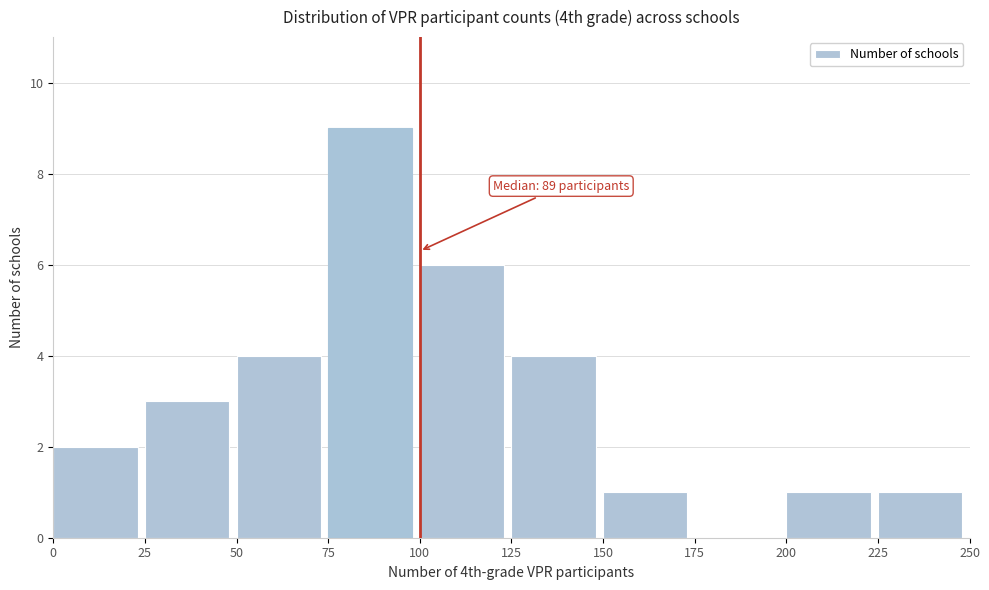

Over which range of the x-axis is the bar tallest?

75 to 100